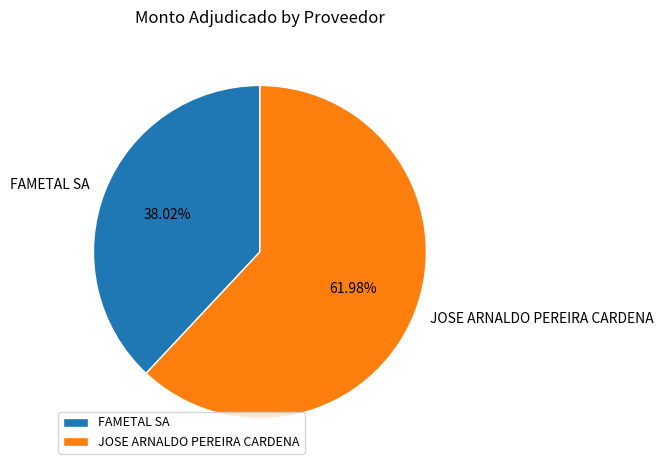

What is the majority slice?

JOSE ARNALDO PEREIRA CARDENA